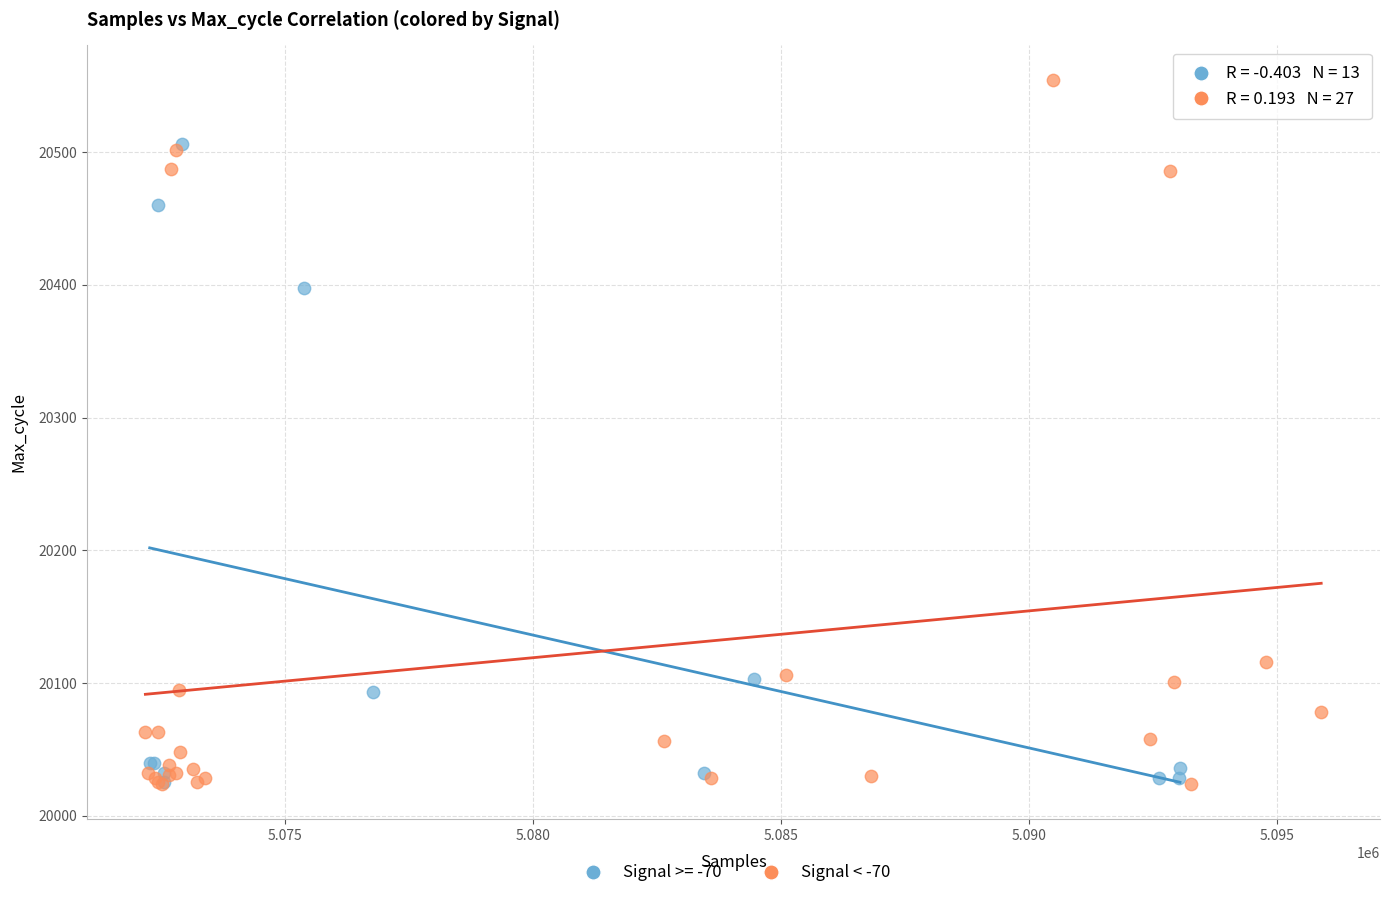

Which series has the widest spread of Y values?

Signal < -70